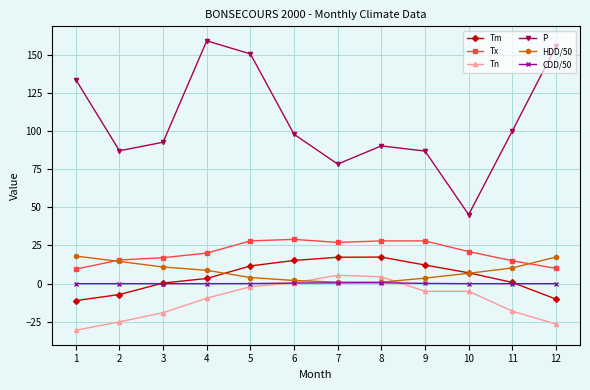

What is the difference between the maximum and minimum values in the HDD/50 series?

17.1